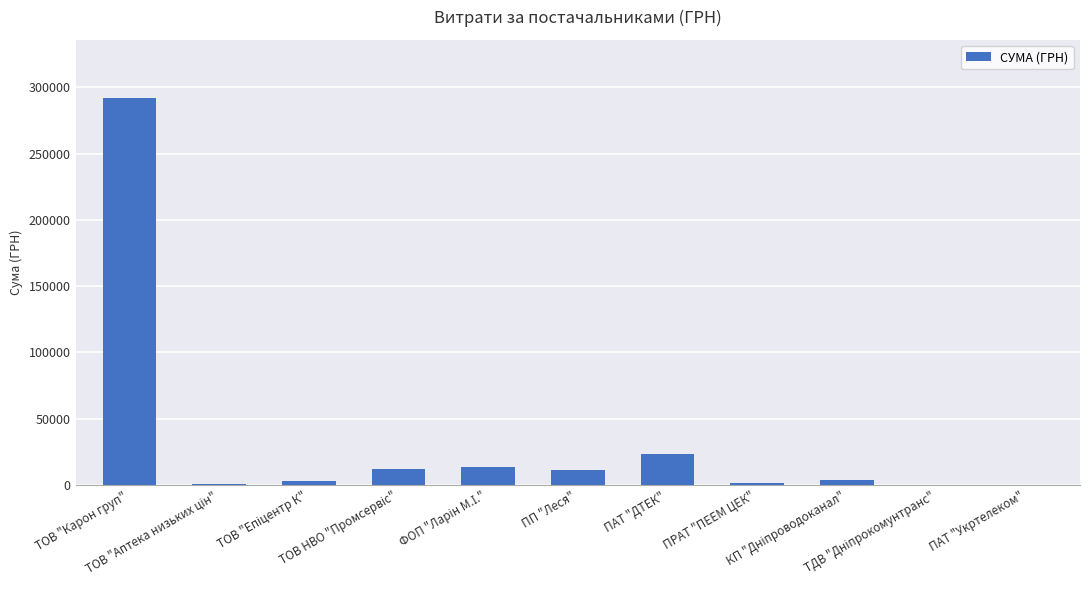

What is the sum of all values?

360862.9